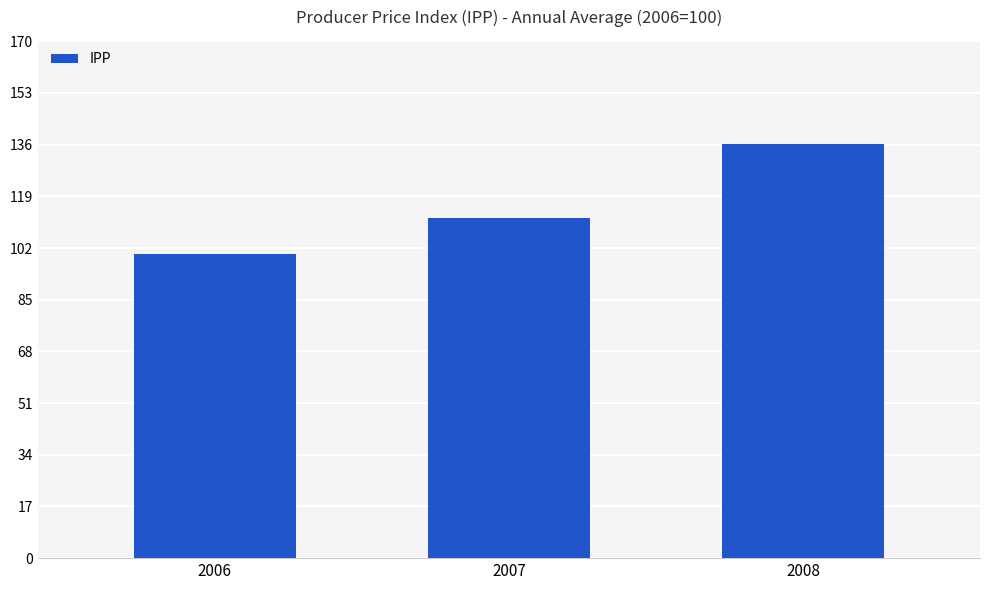

List the labels in order of value, largest first.

2008, 2007, 2006